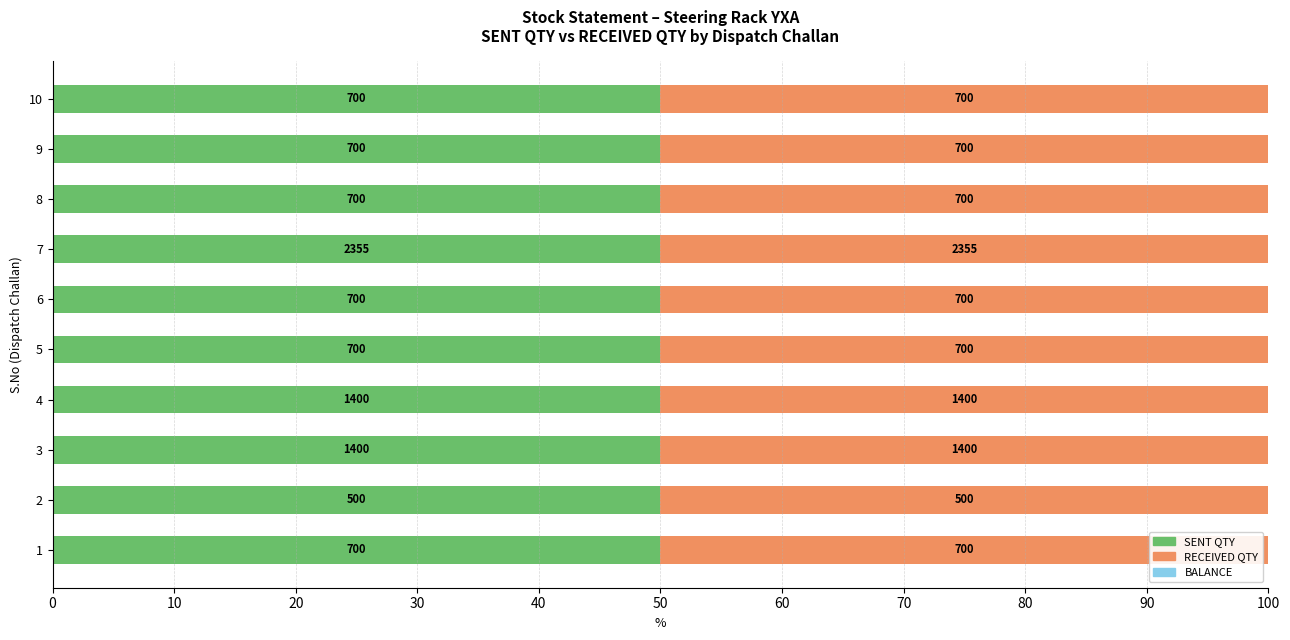

What is the total value across all series at 3?

2800